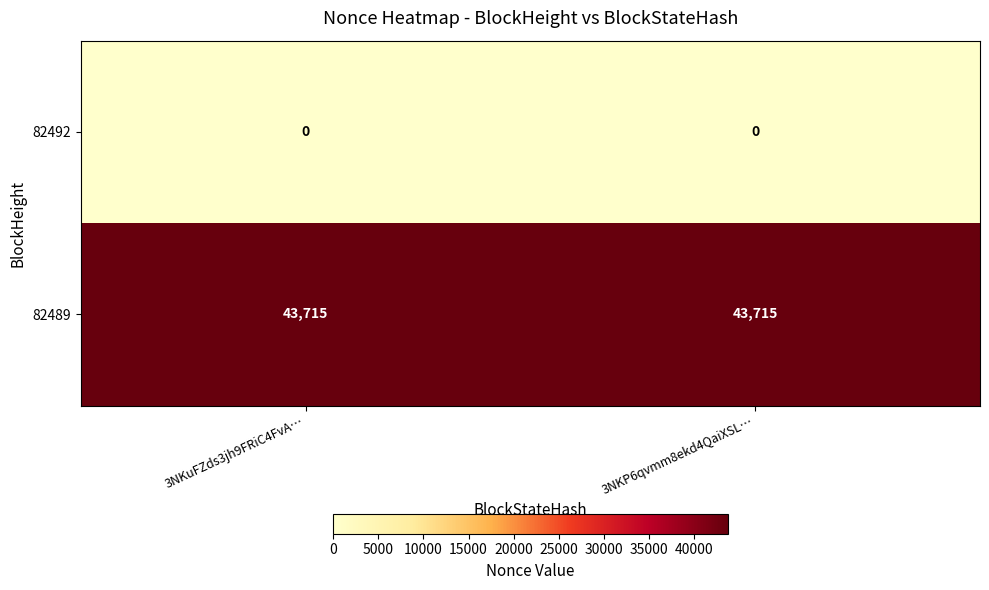

How many distinct data groups are displayed?

2